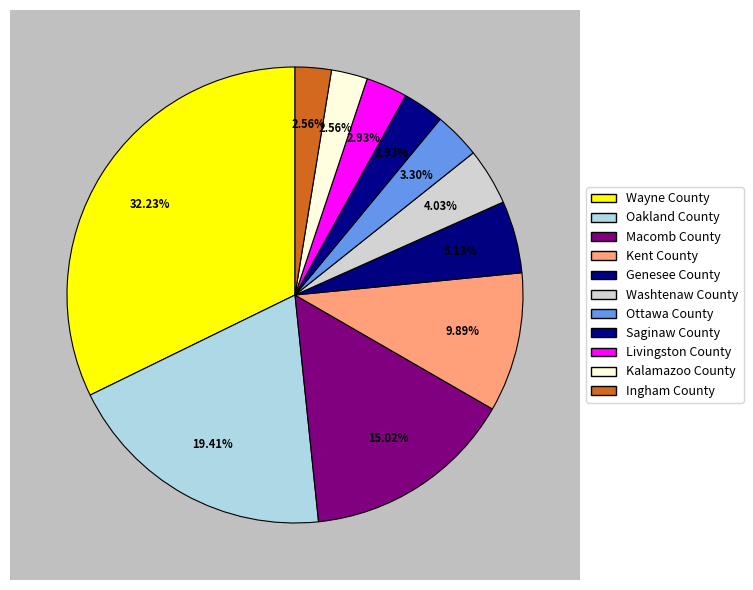

The Oakland County slice represents 19% of the pie. True or false?

True